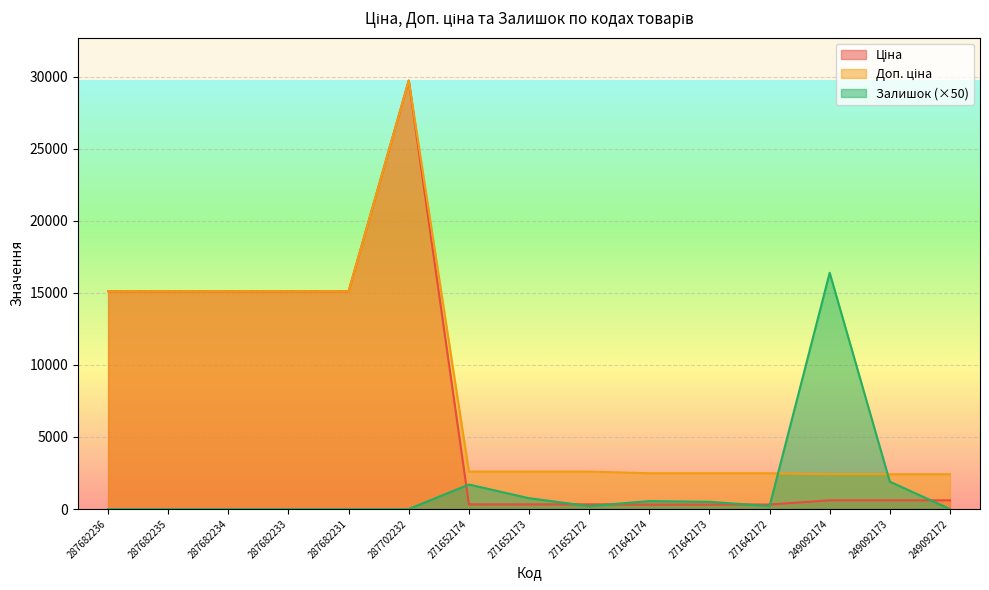

At how many categories does at least one series exceed 4007?

7